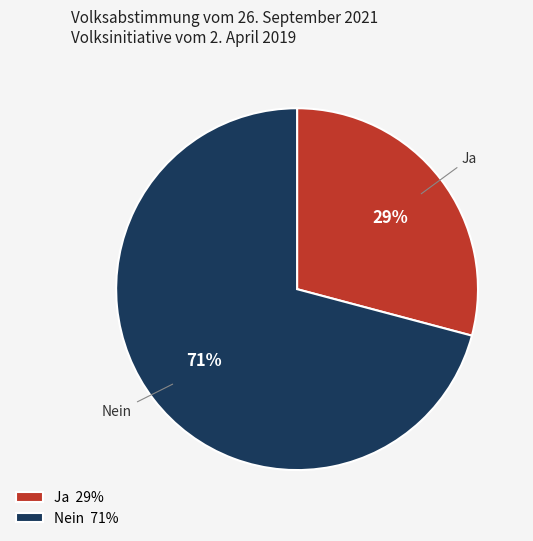

To the nearest percent, what is the combined percentage of Nein and Ja?

100%